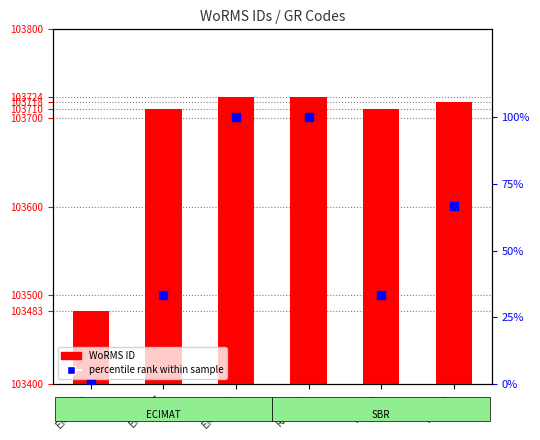

What are all the series names shown in the legend?

WoRMS ID, percentile rank within sample